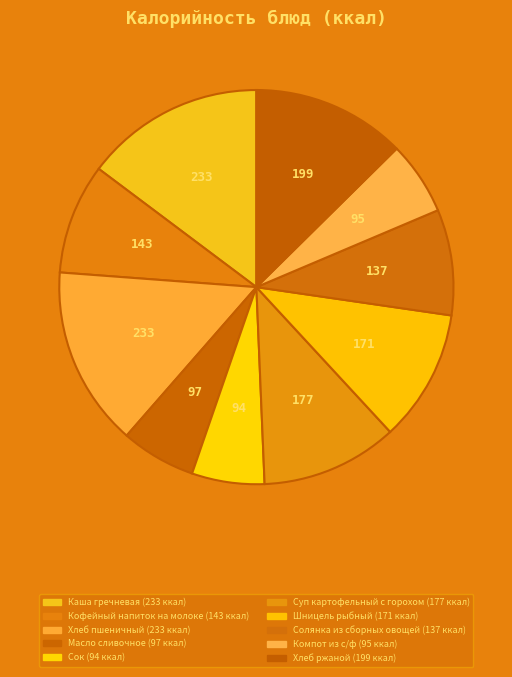

What percentage is the Солянка из сборных овощей slice, to the nearest percent?

9%